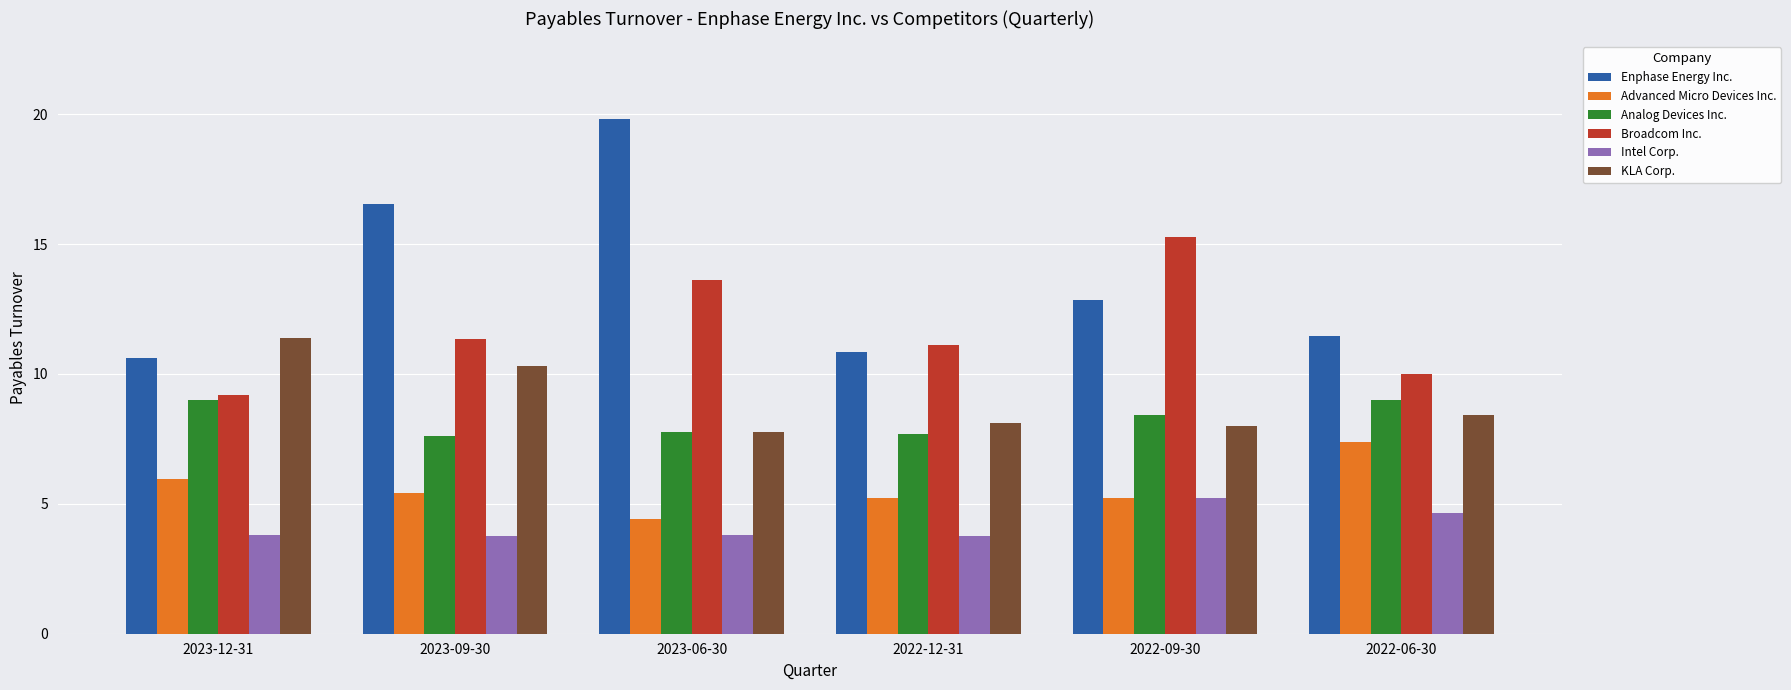

The value of Broadcom Inc. at 2022-06-30 is 10.0. True or false?

True